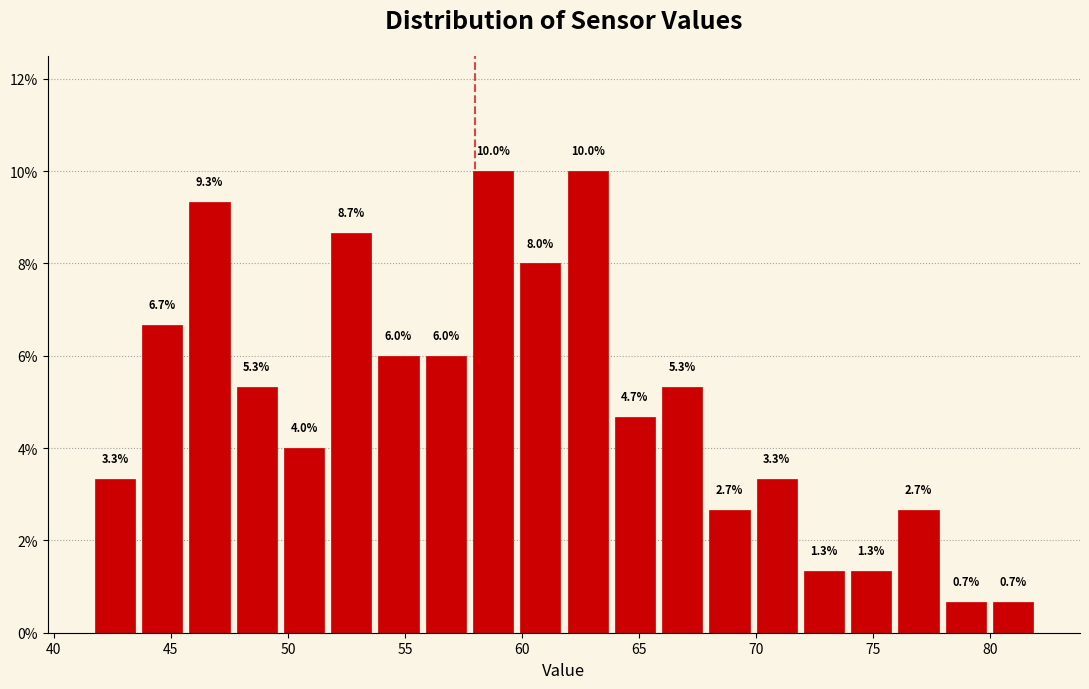

Reading left to right, list every bar in this chart as the range it spans on the x-axis followed by its height. The bar edges are not printed on the chart, so give them approximately, as read against the axis.

41.5 to 43.5: 3.3
43.5 to 45.5: 6.7
45.5 to 47.5: 9.3
47.5 to 49.5: 5.3
49.5 to 51.5: 4.0
51.5 to 53.5: 8.7
53.5 to 55.5: 6.0
55.5 to 58.0: 6.0
58.0 to 60.0: 10.0
60.0 to 62.0: 8.0
62.0 to 64.0: 10.0
64.0 to 66.0: 4.7
66.0 to 68.0: 5.3
68.0 to 70.0: 2.7
70.0 to 72.0: 3.3
72.0 to 74.0: 1.3
74.0 to 76.0: 1.3
76.0 to 78.0: 2.7
78.0 to 80.0: 0.7
80.0 to 82.0: 0.7